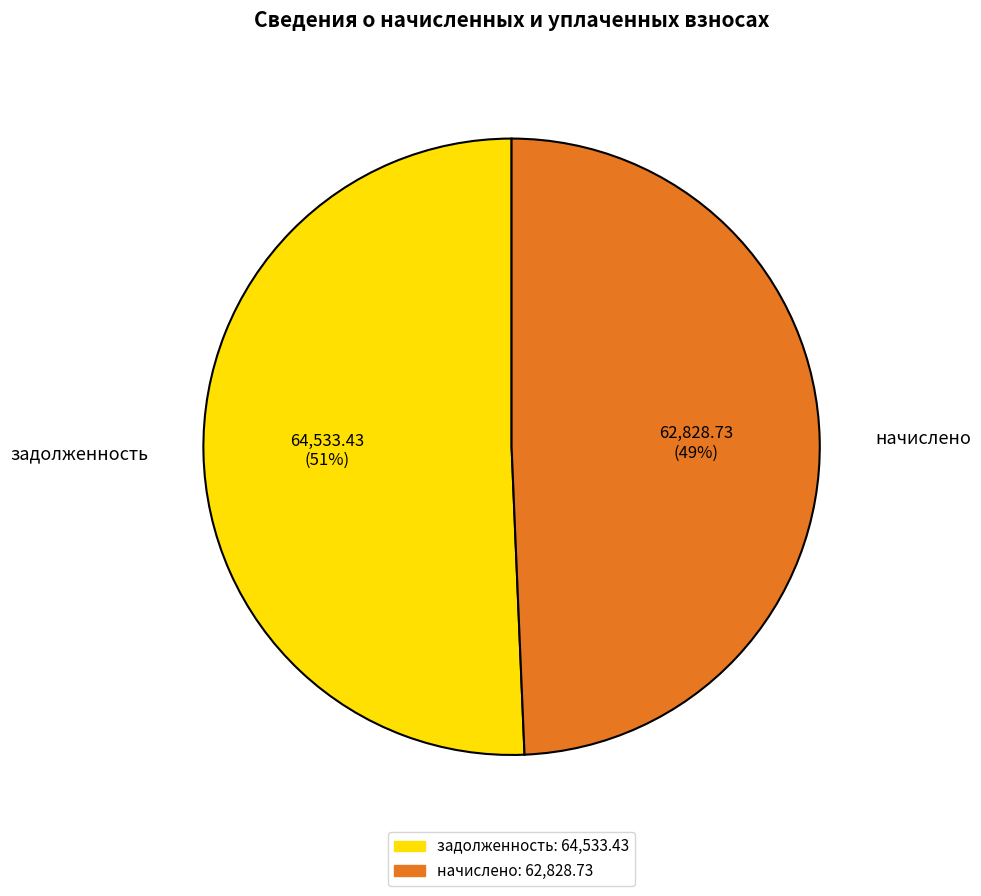

To the nearest percent, what percentage of the pie is начислено?

49%